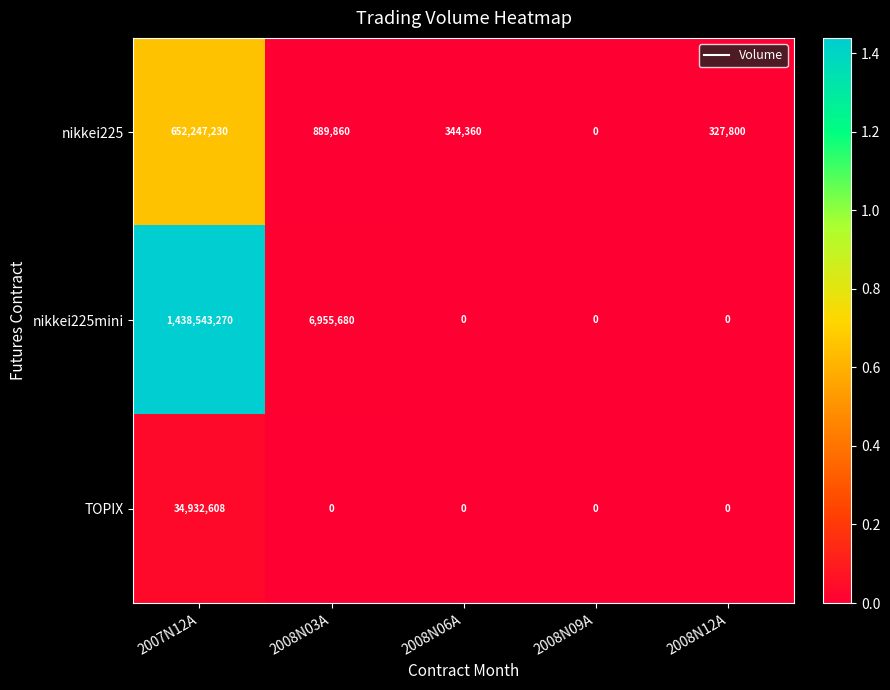

Reading right to left, what are all the values shown in this chart?

nikkei225: 327800	0	344360	889860	652247230
nikkei225mini: 0	0	0	6955680	1438543270
TOPIX: 0	0	0	0	34932608